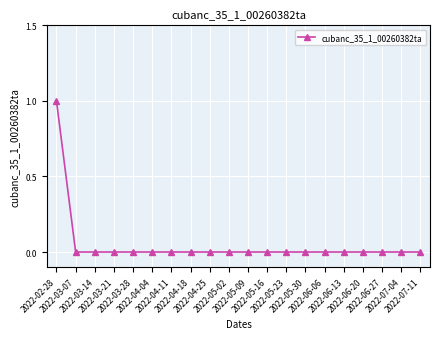

How many lines are shown in the chart?

1